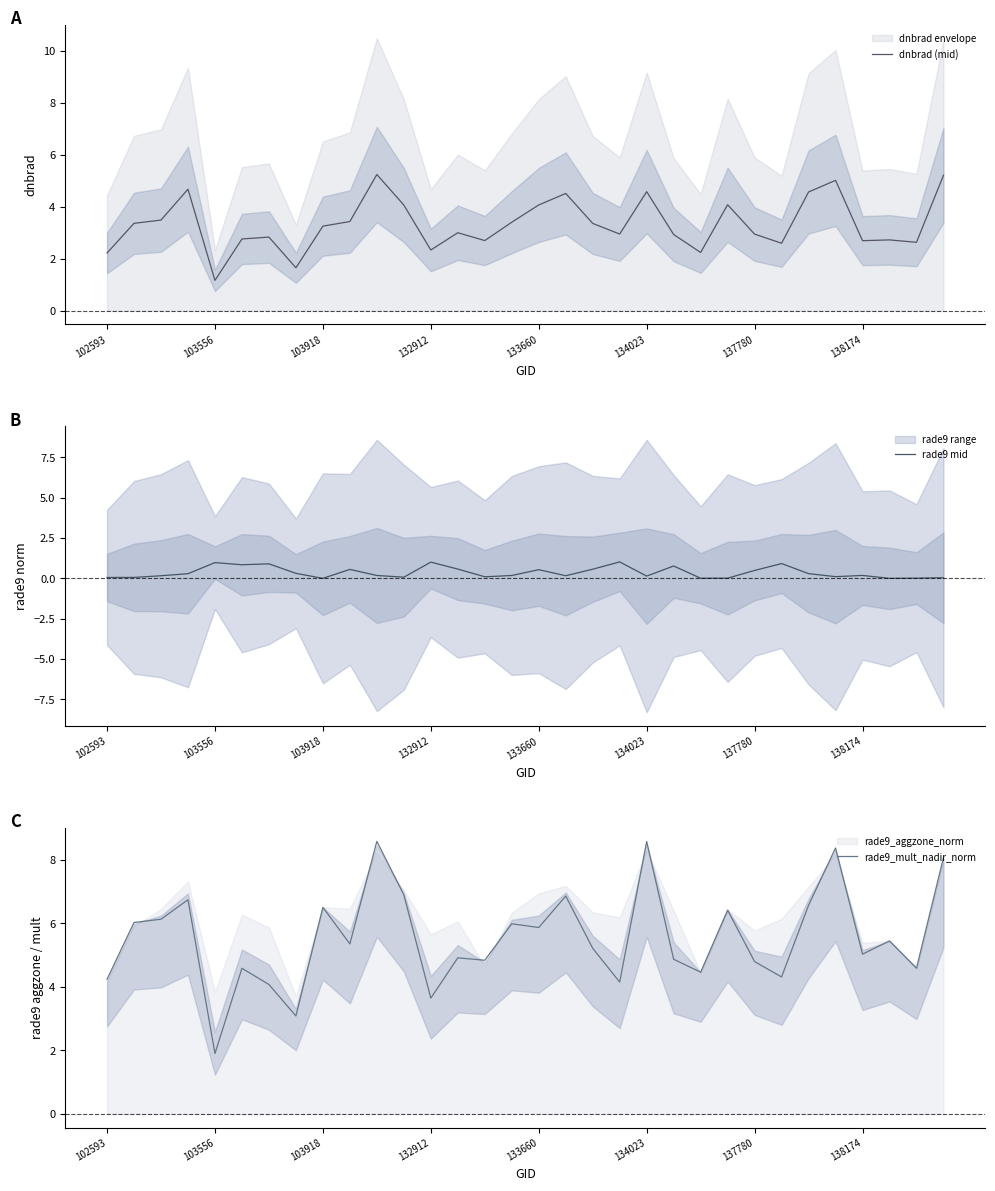

Reading left to right, extract all data points from this chart.

dnbrad (mid): 2.2	3.4	3.5	4.7	1.2	2.8	2.8	1.7	3.3	3.4	5.2	4.1	2.3	3.0	2.7	3.4	4.1	4.5	3.4	2.9	4.6	2.9	2.2	4.1	2.9	2.6	4.6	5.0	2.7	2.7	2.6	5.2
rade9 mid: 0.1	0.1	0.2	0.3	1.0	0.8	0.9	0.3	0.0	0.6	0.2	0.1	1.0	0.6	0.1	0.2	0.5	0.2	0.6	1.0	0.1	0.8	0.0	0.0	0.5	0.9	0.3	0.1	0.2	0.0	0.0	0.0
rade9_mult_nadir_norm: 4.2	6.0	6.1	6.7	1.9	4.6	4.1	3.1	6.5	5.4	8.6	6.9	3.6	4.9	4.8	6.0	5.9	6.9	5.2	4.2	8.6	4.9	4.5	6.4	4.8	4.3	6.6	8.4	5.0	5.4	4.6	8.1